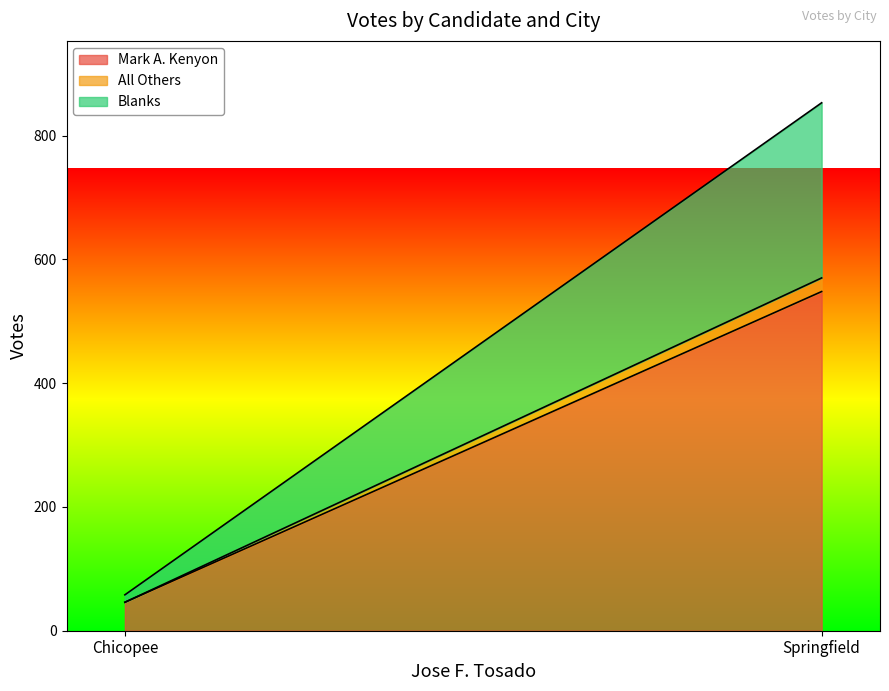

Which series has the largest total across all categories?

Mark A. Kenyon